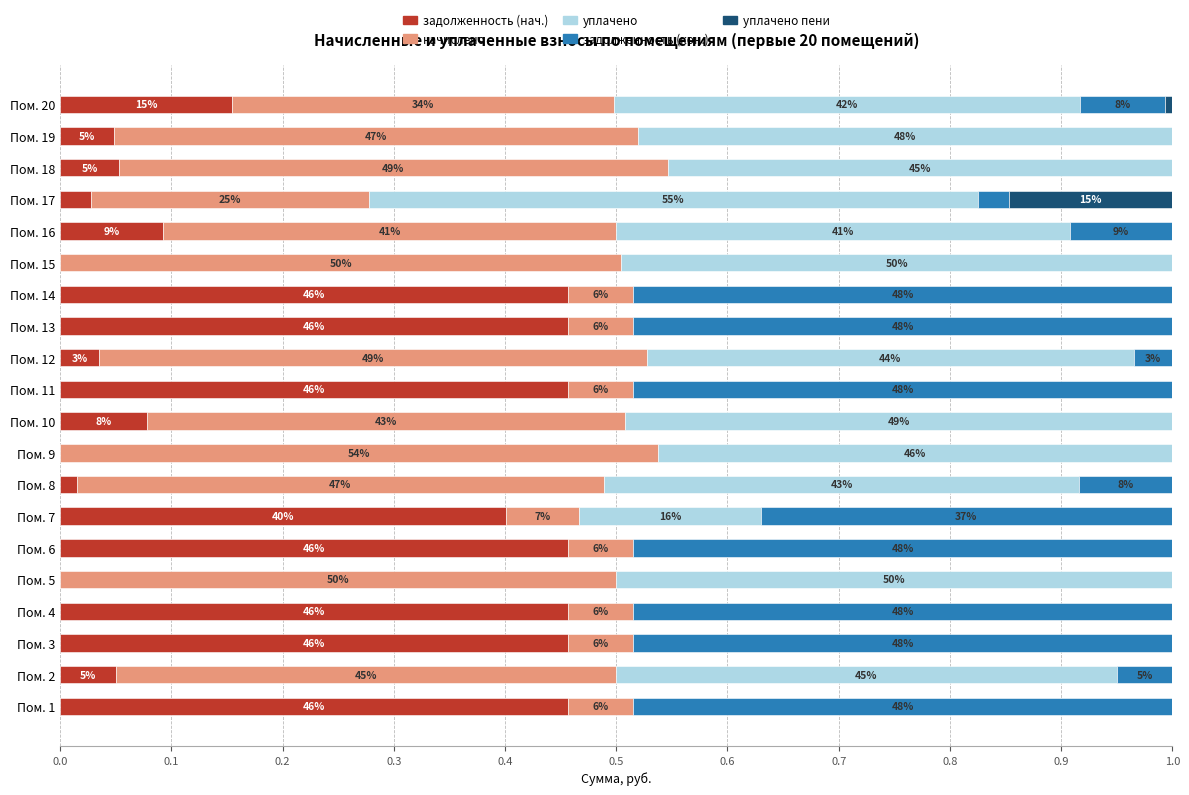

What is the value of the задолженность (кон.) bar at the 11th from the left?

0.5